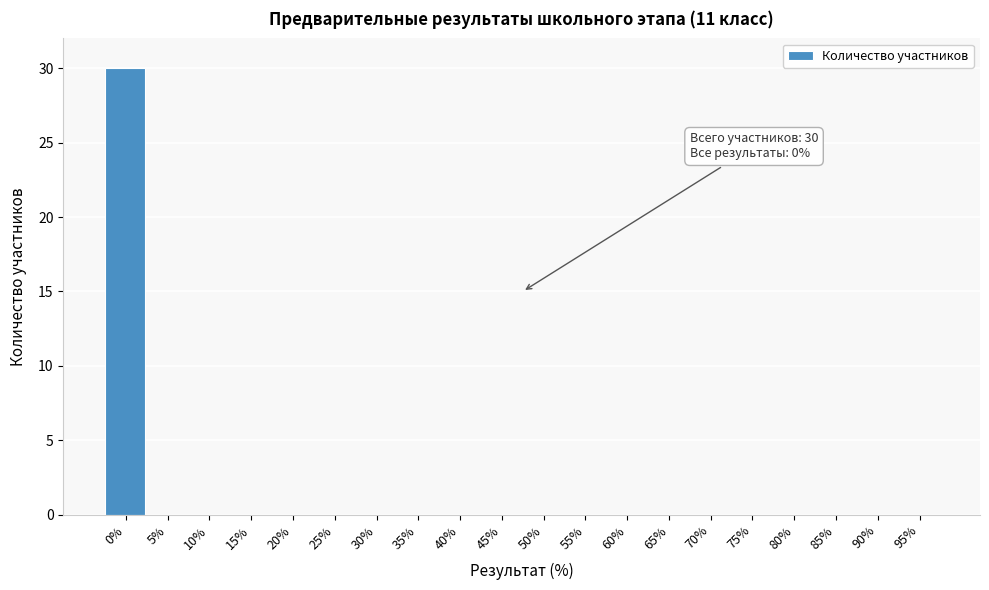

Reading left to right, what are all the values shown in this chart?

0%=30	5%=0	10%=0	15%=0	20%=0	25%=0	30%=0	35%=0	40%=0	45%=0	50%=0	55%=0	60%=0	65%=0	70%=0	75%=0	80%=0	85%=0	90%=0	95%=0